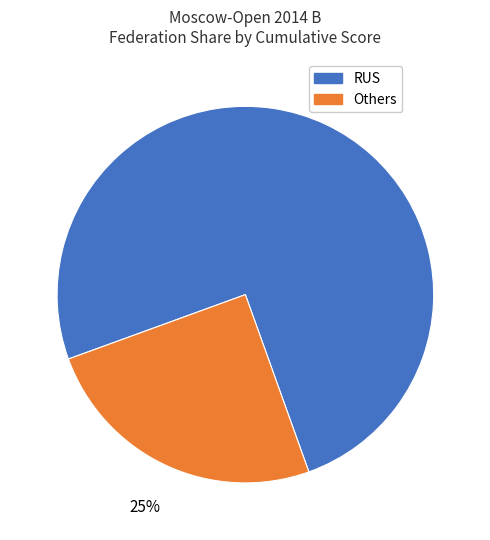

To the nearest percent, what is the difference between the largest and smallest slice percentages?

50%